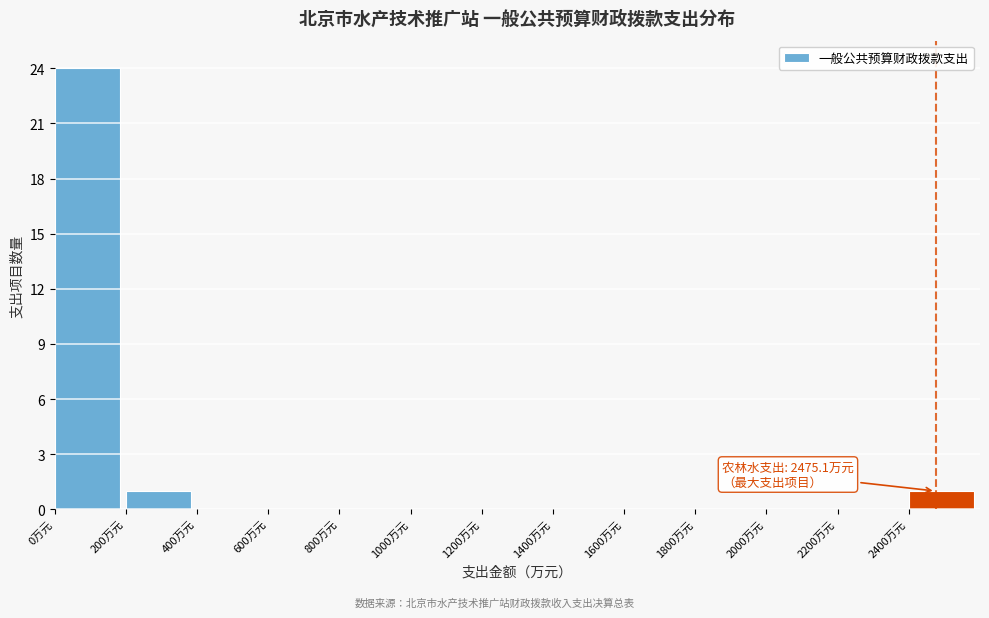

Over which range of the x-axis is the bar tallest?

0 to 200